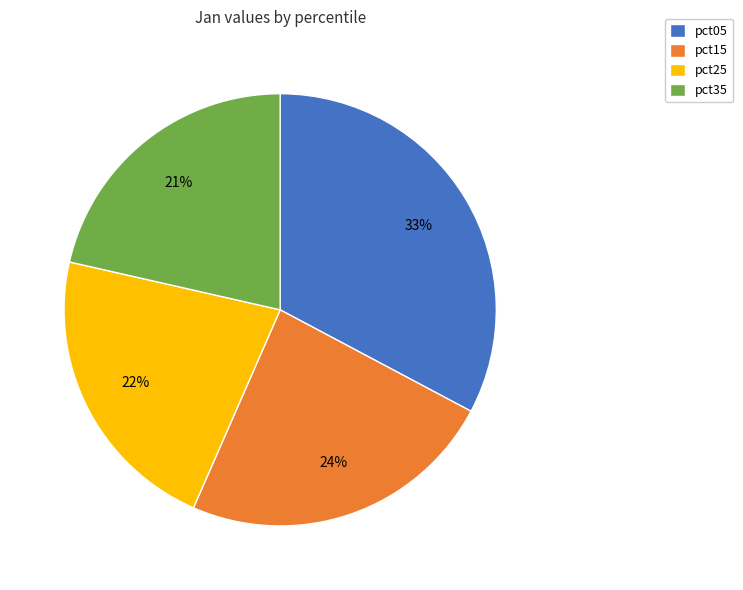

Do pct15 and pct05 together represent more than half of the pie?

Yes